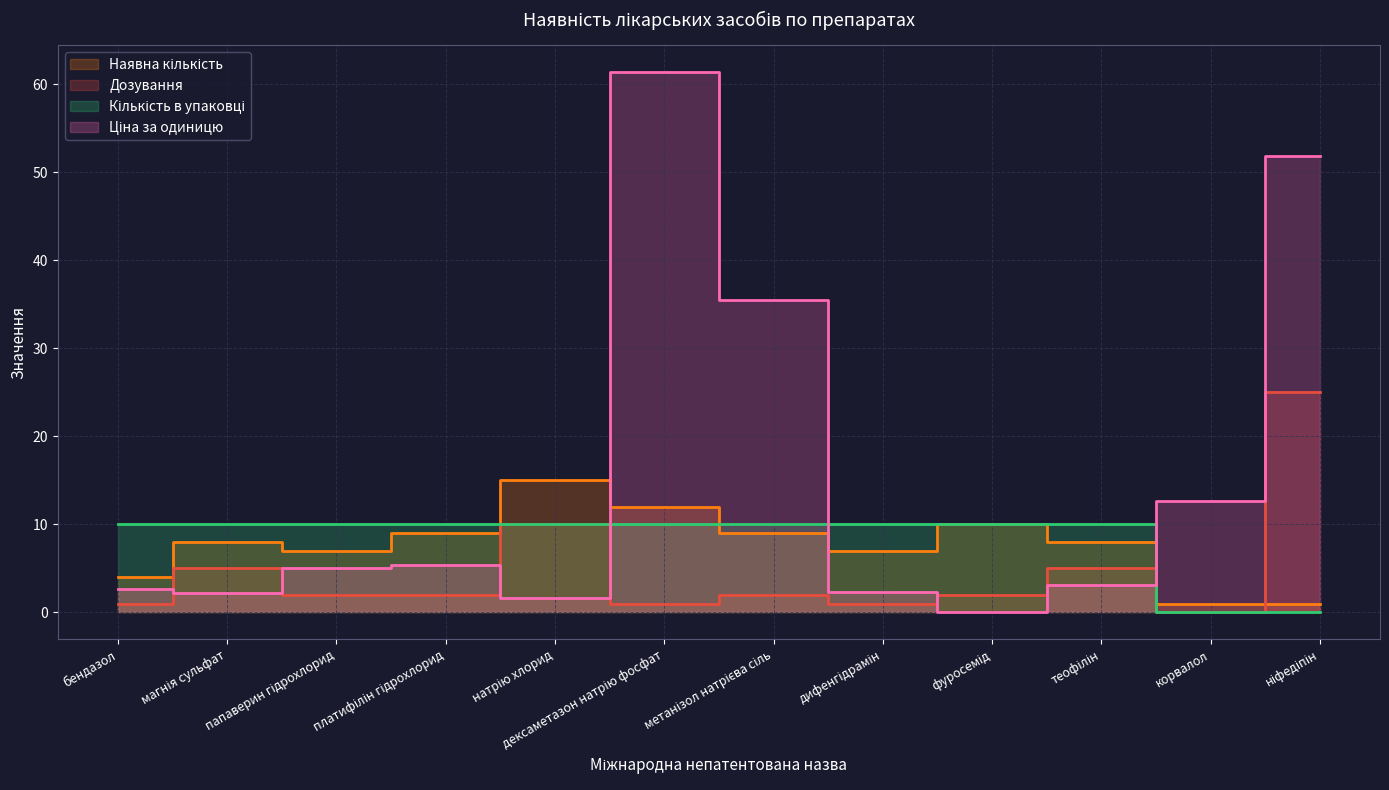

What is the value of the Ціна за одиницю point at the 12th from the left?

51.9